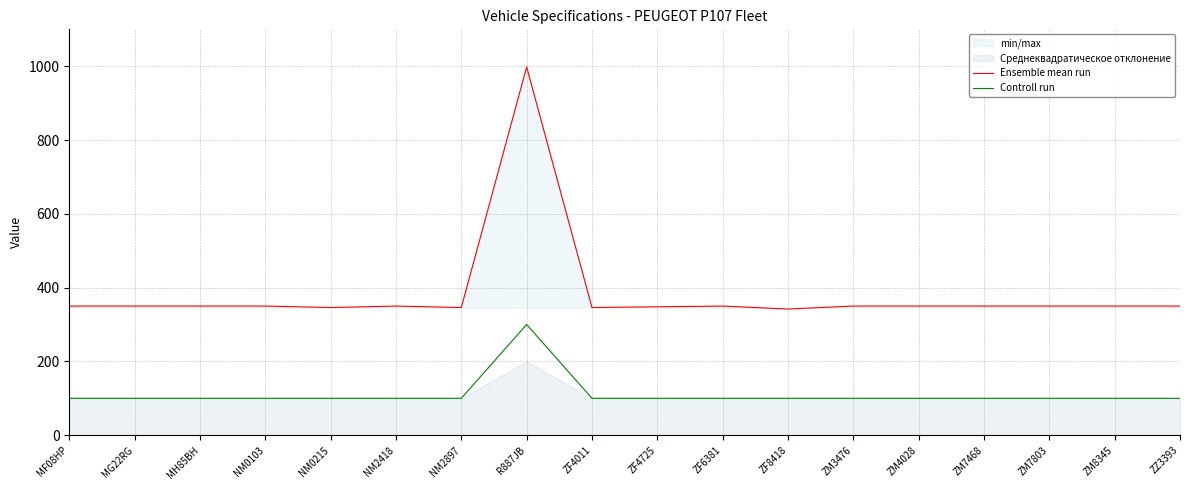

Which series has the largest total across all categories?

Ensemble mean run